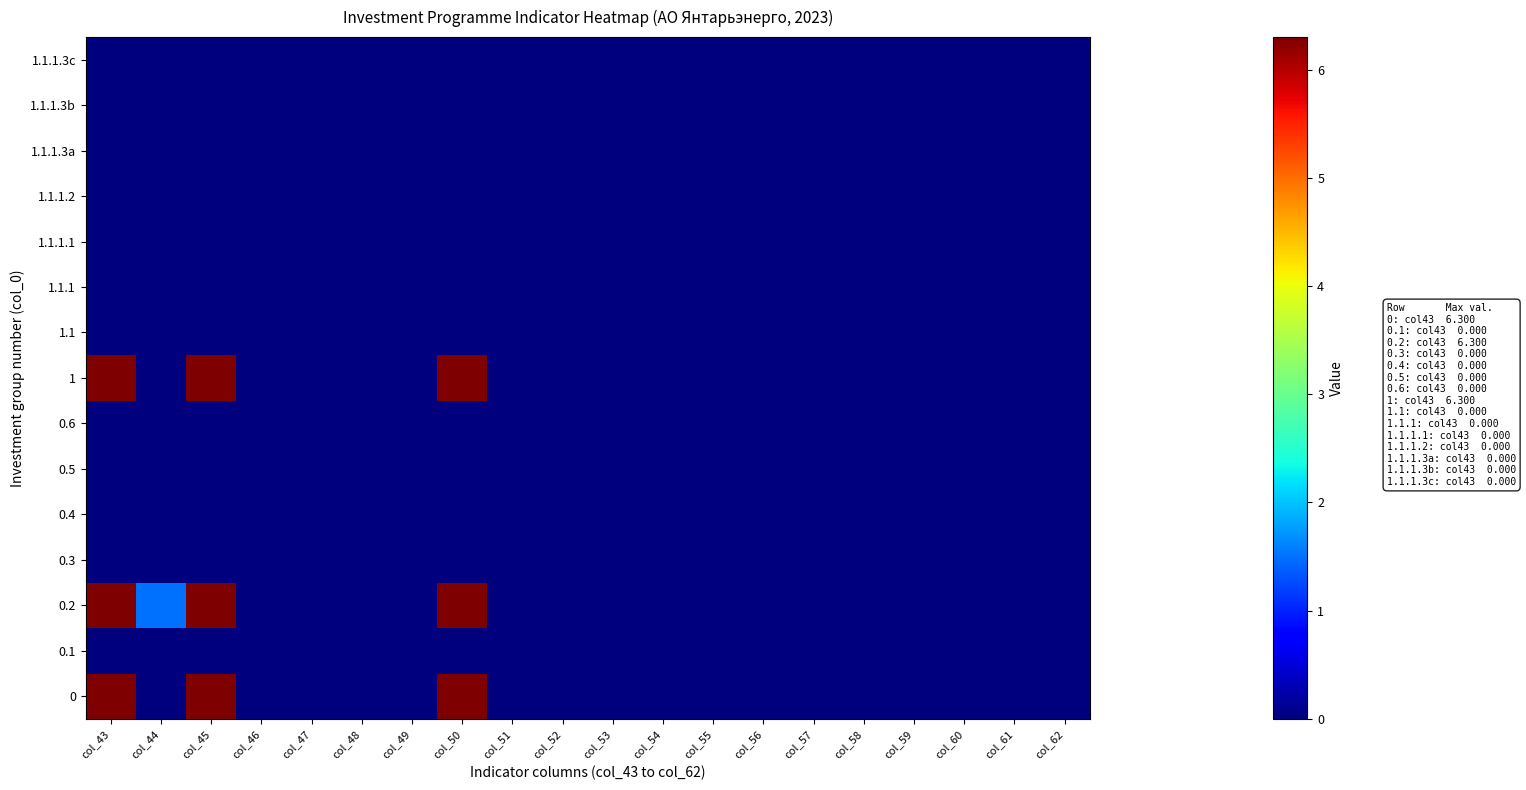

At which category does the chart reach its minimum across all series?

col_44